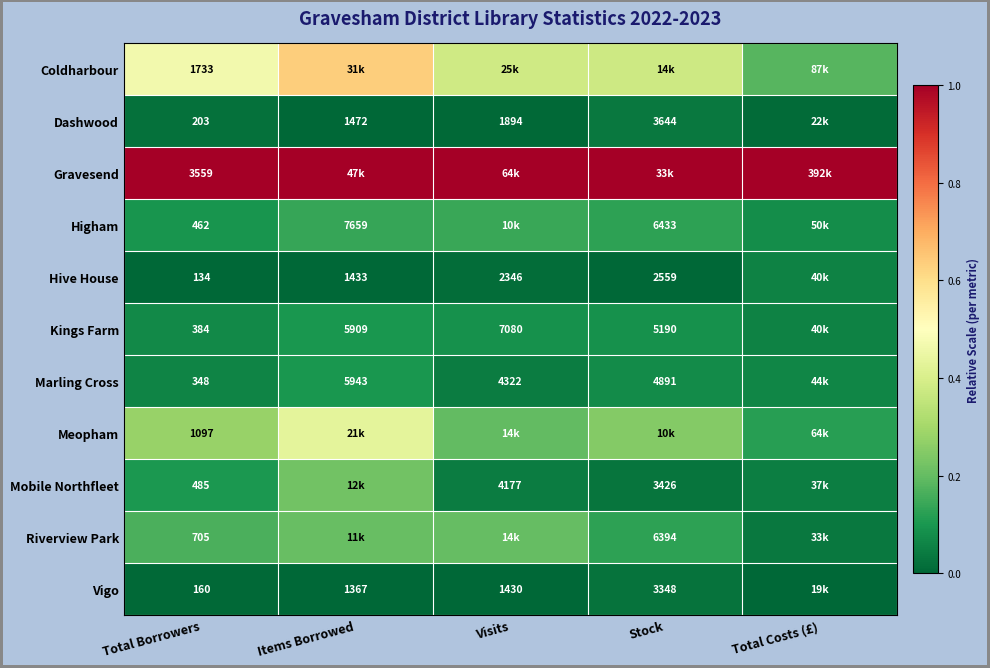

At Total Borrowers, list the series in order from smallest to largest.

Hive House, Vigo, Dashwood, Marling Cross, Kings Farm, Higham, Mobile Northfleet, Riverview Park, Meopham, Coldharbour, Gravesend